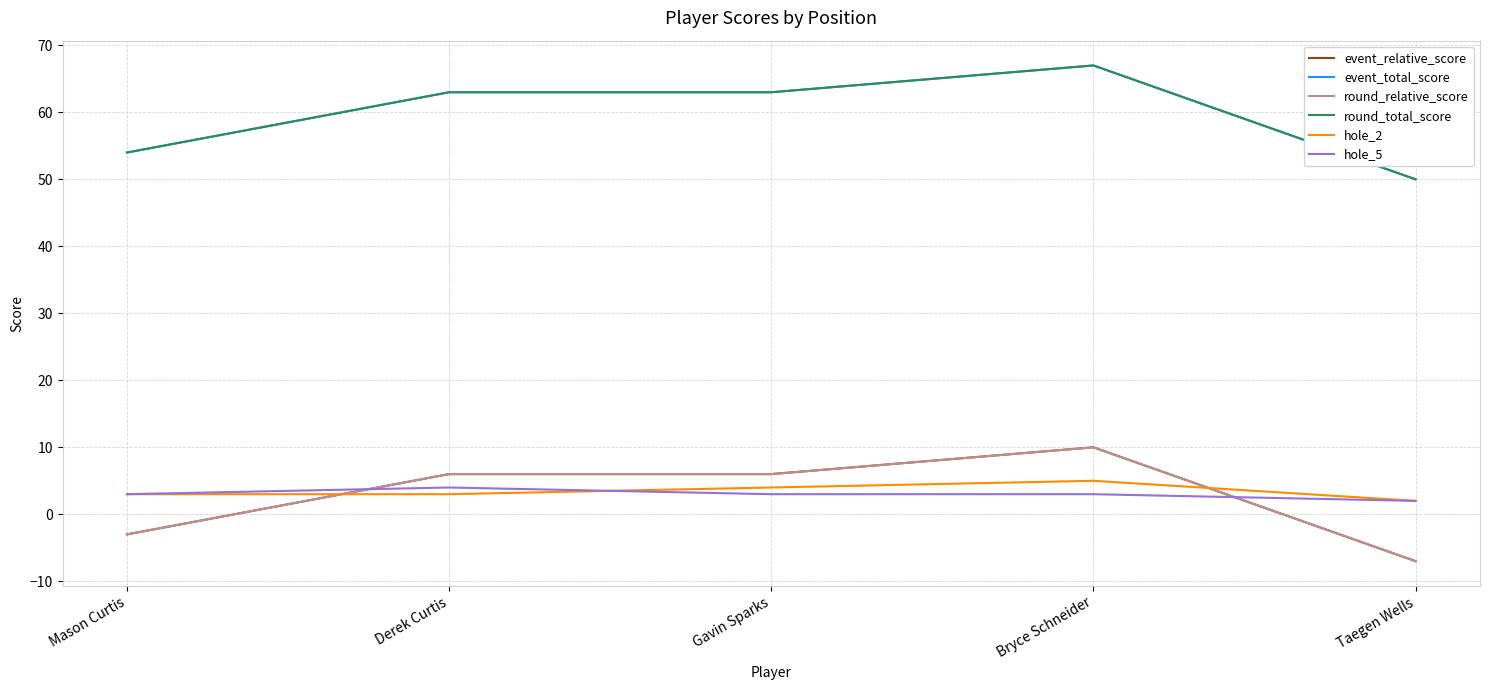

Rank the series by their maximum value, from highest to lowest.

event_total_score, round_total_score, event_relative_score, round_relative_score, hole_2, hole_5